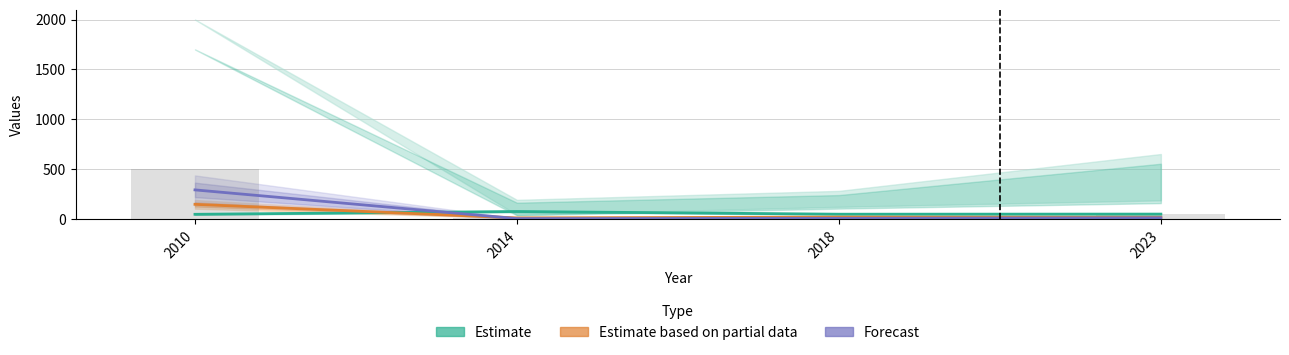

At how many categories does at least one series exceed 92?

1